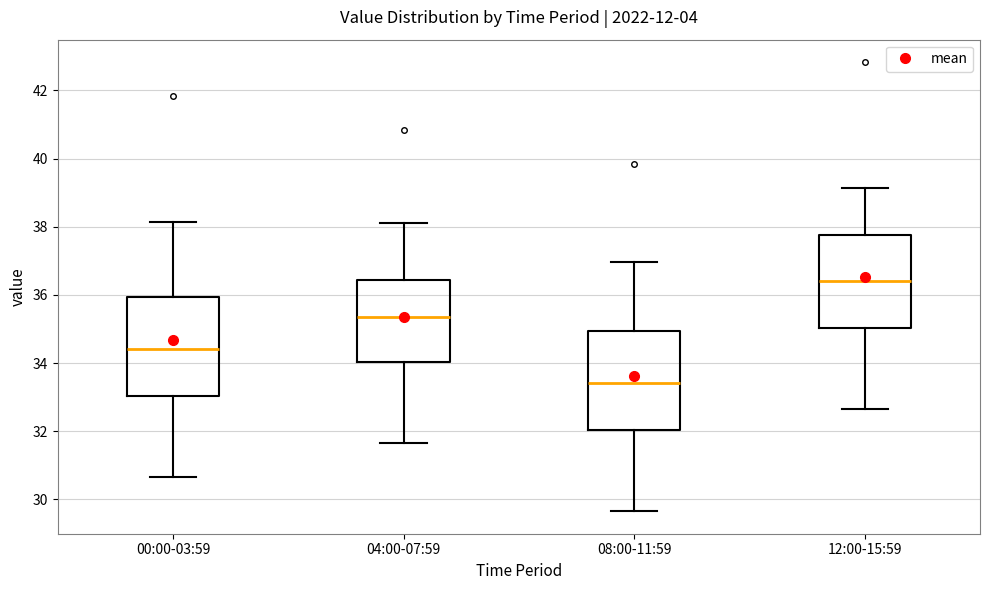

Reading left to right, transcribe this box plot: for each box, give where its median line is, the range the box spans, and where its two whiskers end, as read against the y-axis. The values are not printed on the chart, so give them approximately, as read against the axis.

00:00-03:59: median 34.4, box 33.0 to 36.0, whiskers 30.6 to 38.2
04:00-07:59: median 35.4, box 34.0 to 36.4, whiskers 31.6 to 38.2
08:00-11:59: median 33.4, box 32.0 to 35.0, whiskers 29.6 to 37.0
12:00-15:59: median 36.4, box 35.0 to 37.8, whiskers 32.6 to 39.2